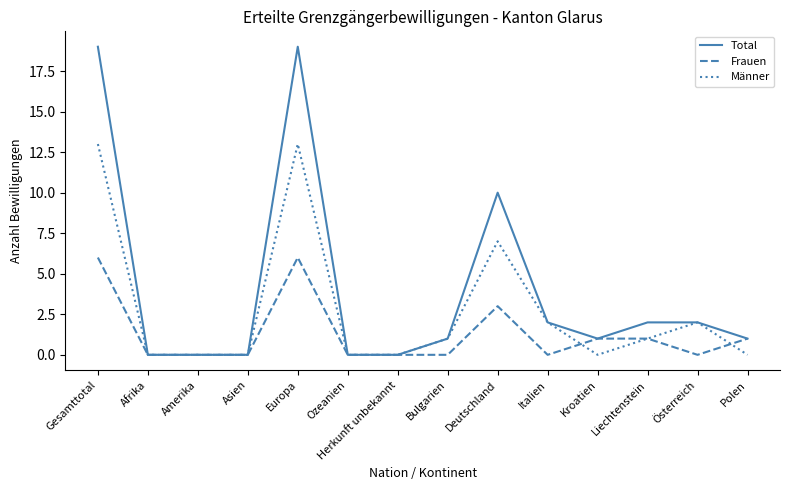

Which series has the largest total across all categories?

Total